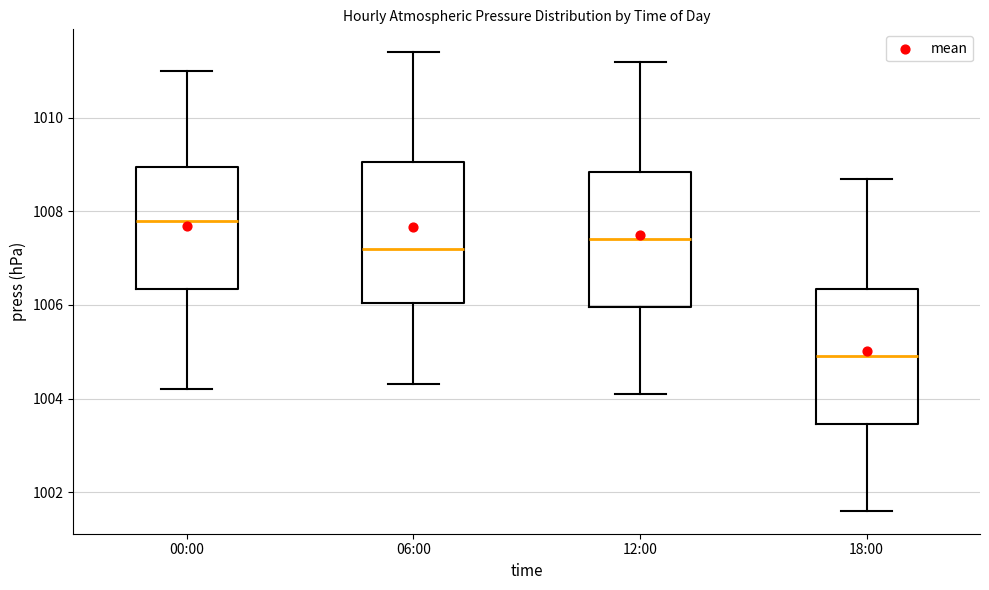

Which box has the lowest median line?

18:00